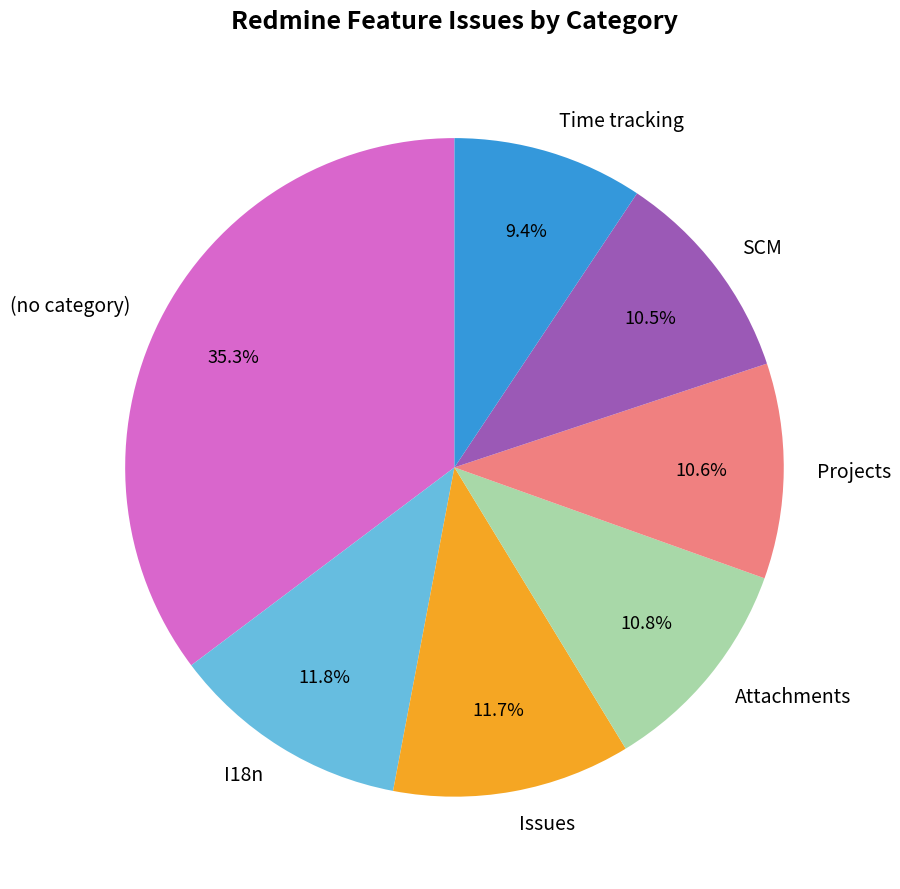

Does I18n represent more than half of the total?

No